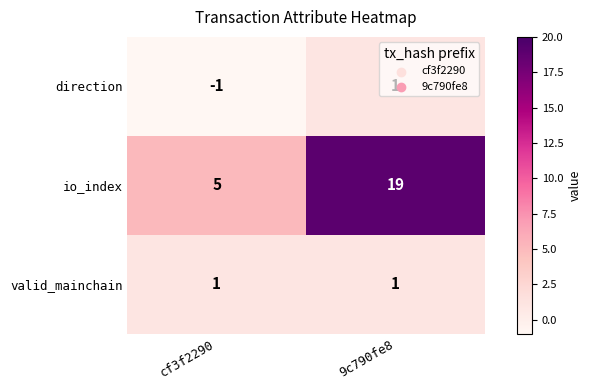

At which category is the sum across all series the highest?

9c790fe8